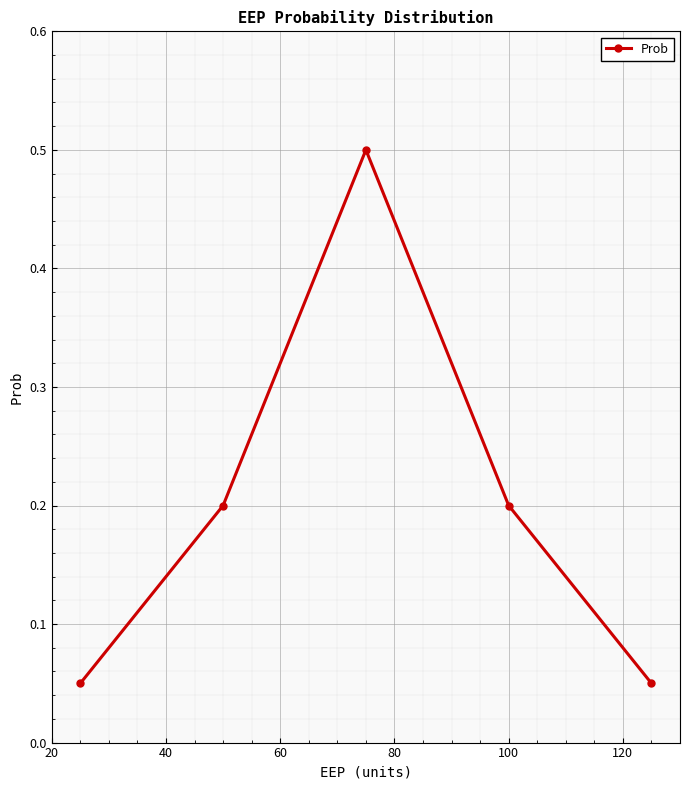

What is the greatest value displayed?

0.5